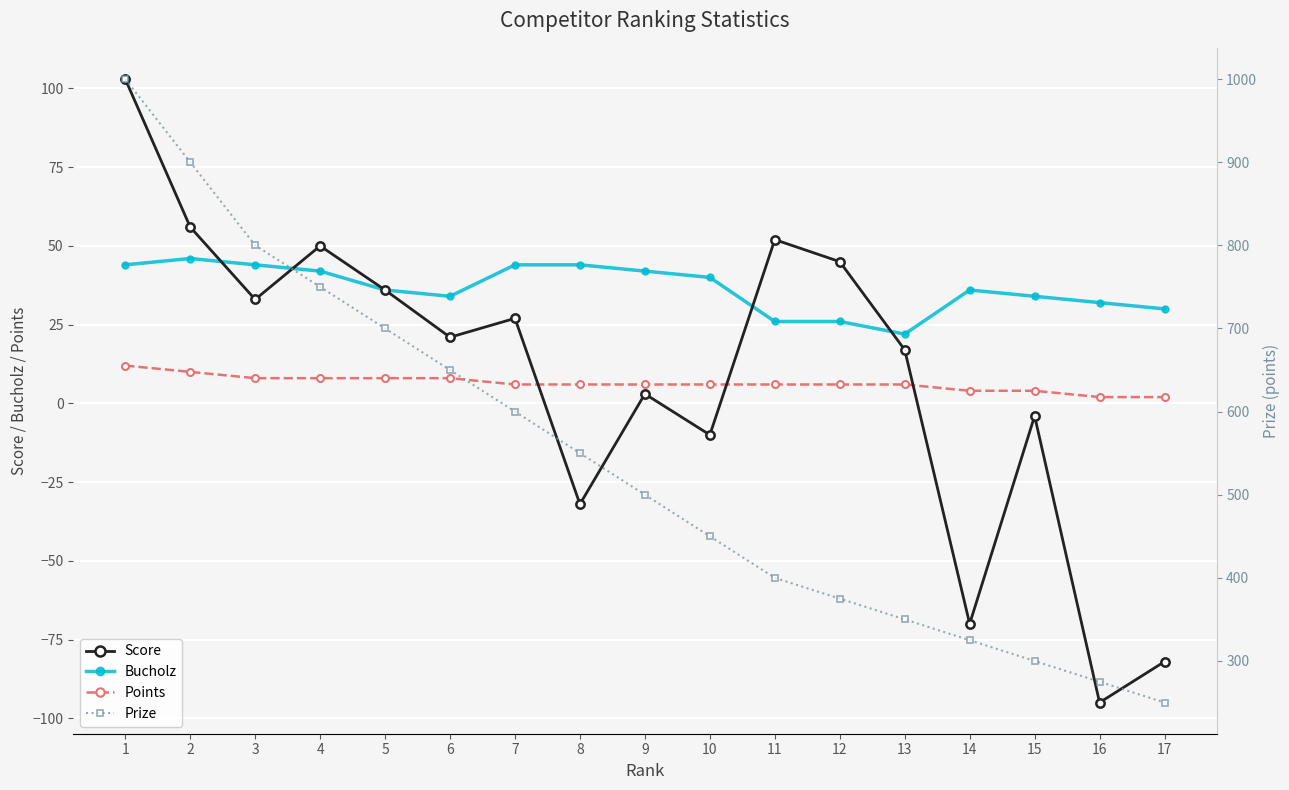

How many interior local valleys does the Score series have?

6